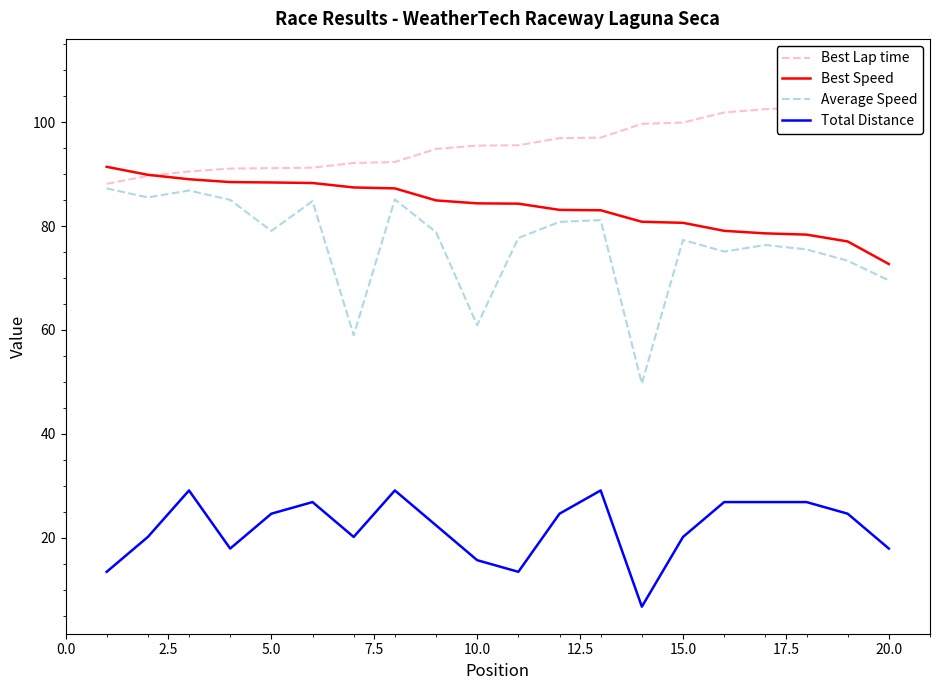

At how many categories does at least one series exceed 8?

20